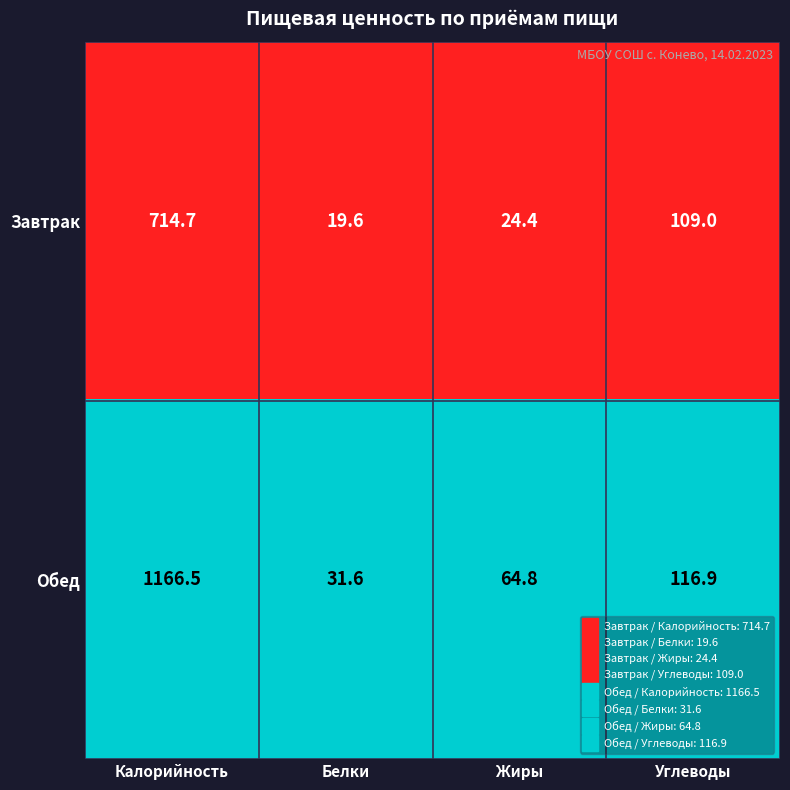

Which series has the largest total across all categories?

Обед